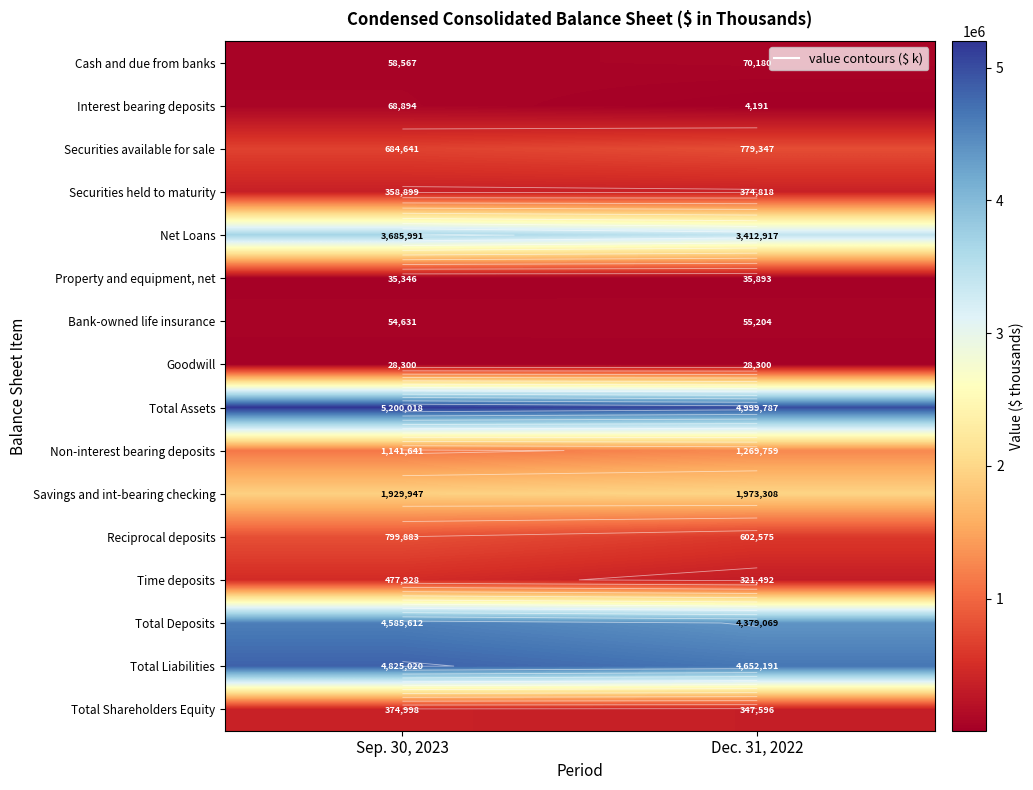

What is the sum of the Cash and due from banks values at Dec. 31, 2022 and Sep. 30, 2023?

128747